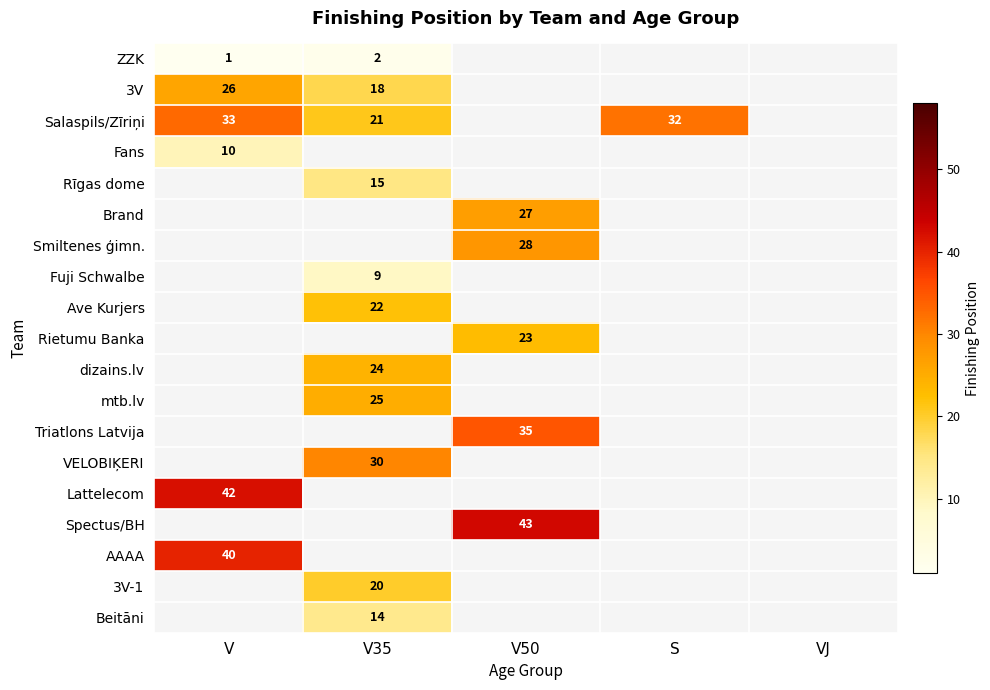

The value of Salaspils/Zīriņi at V35 is 11. True or false?

False